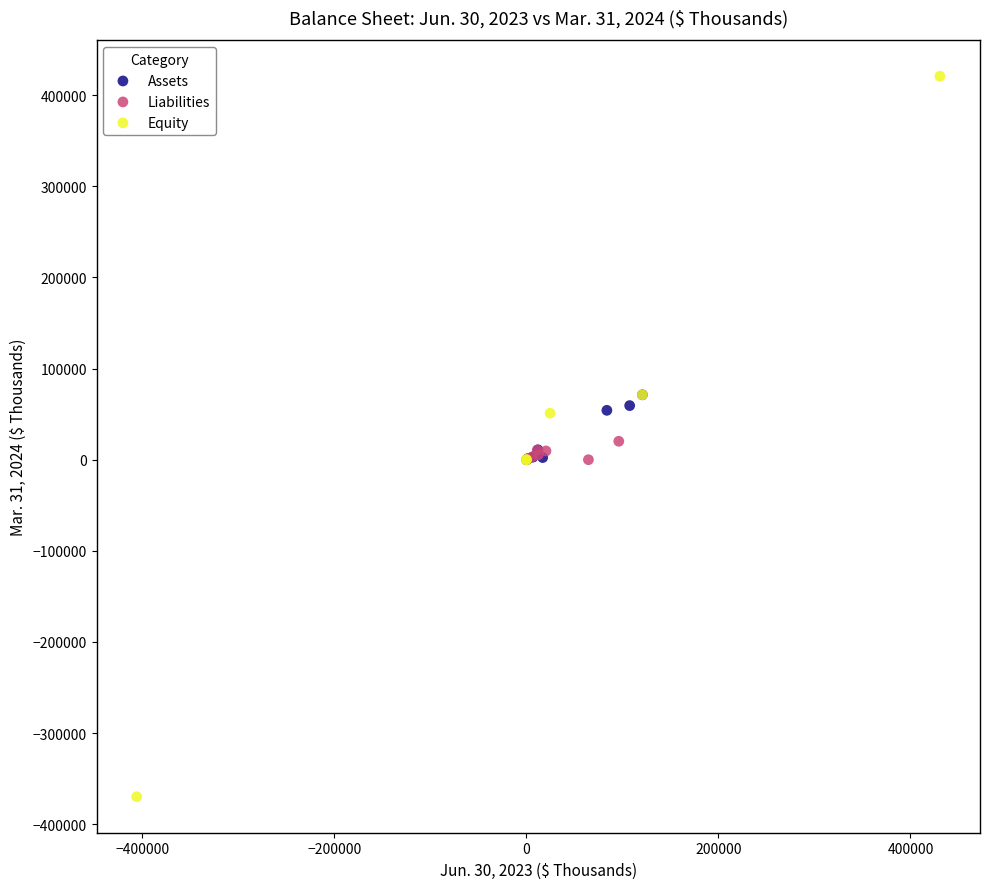

Which series has the widest spread of Y values?

Equity